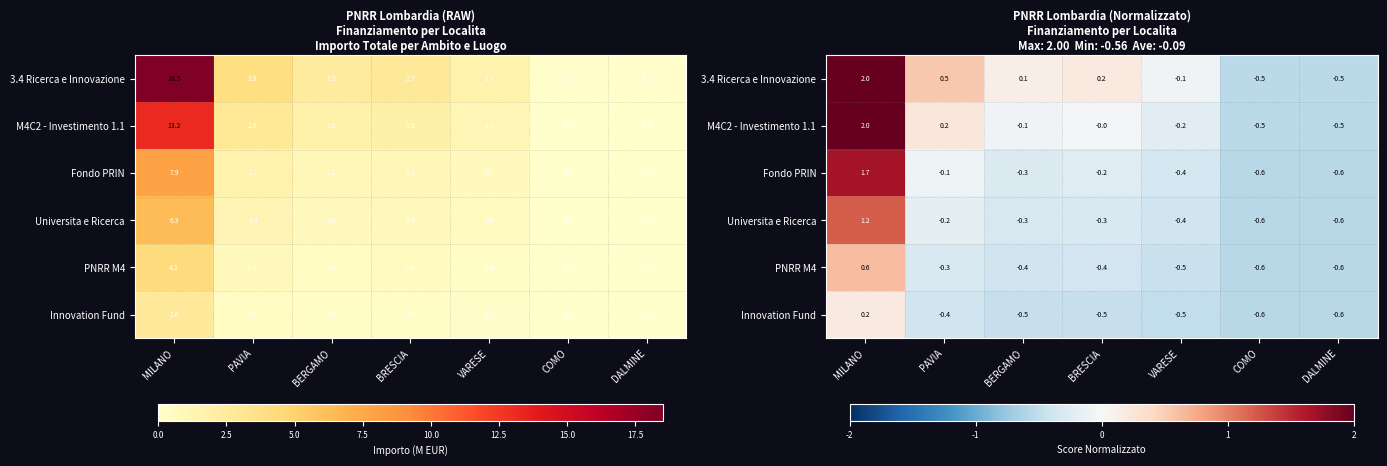

What is the total value across all series at COMO?

-3.3